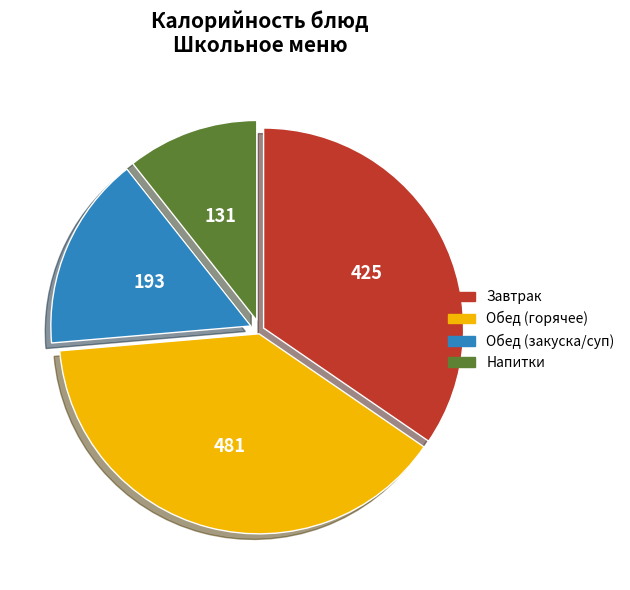

Do Обед (закуска/суп) and Напитки together represent more than half of the pie?

No